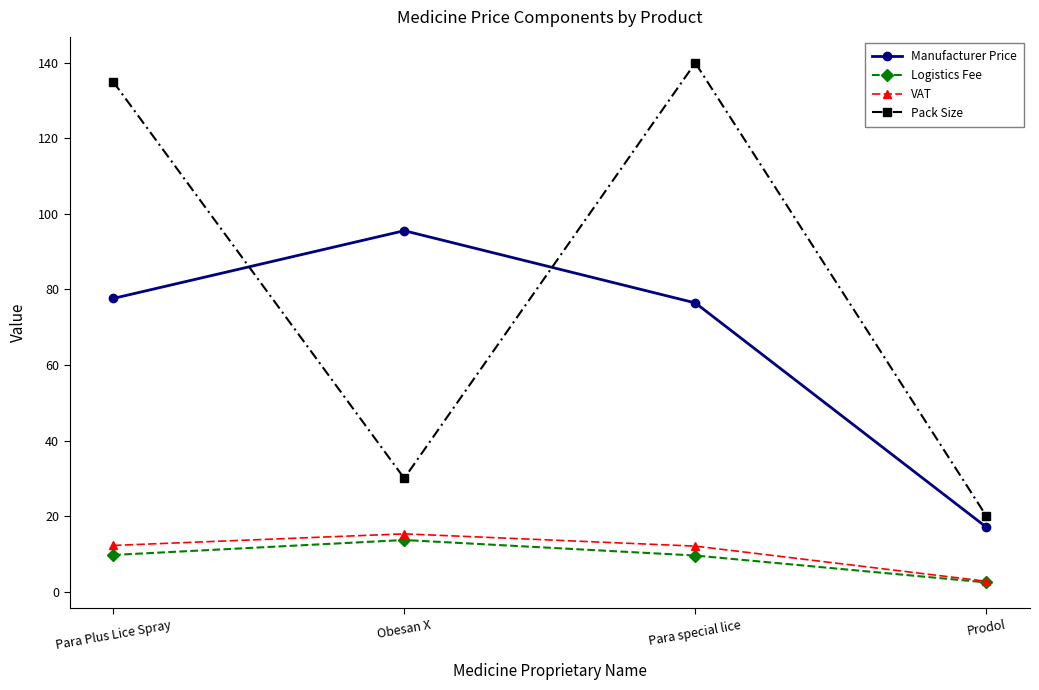

What is the sum of the Logistics Fee values at Obesan X and Prodol?

16.1